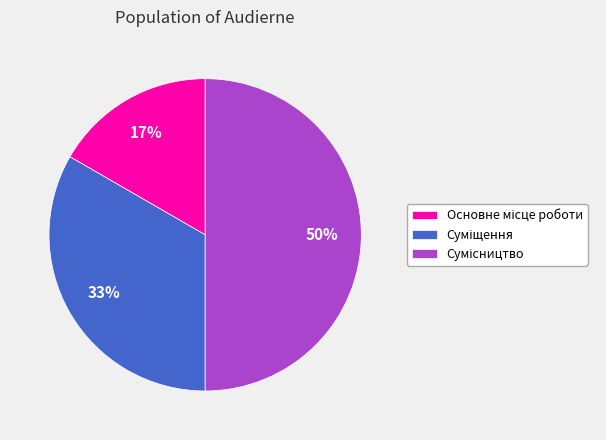

To the nearest percent, what is the difference between the largest and smallest slice percentages?

33%